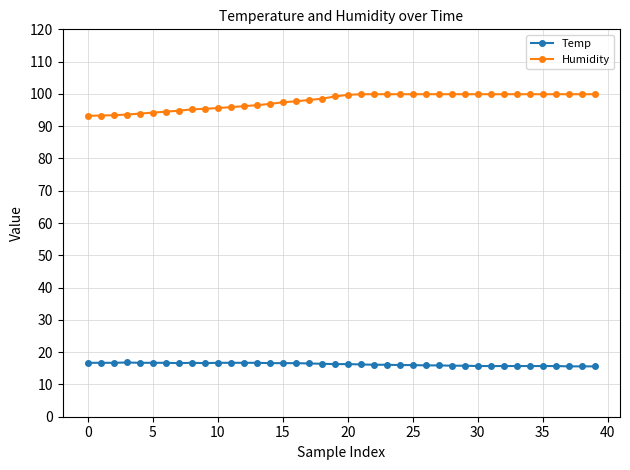

List the series in order of their peak value, highest first.

Humidity, Temp